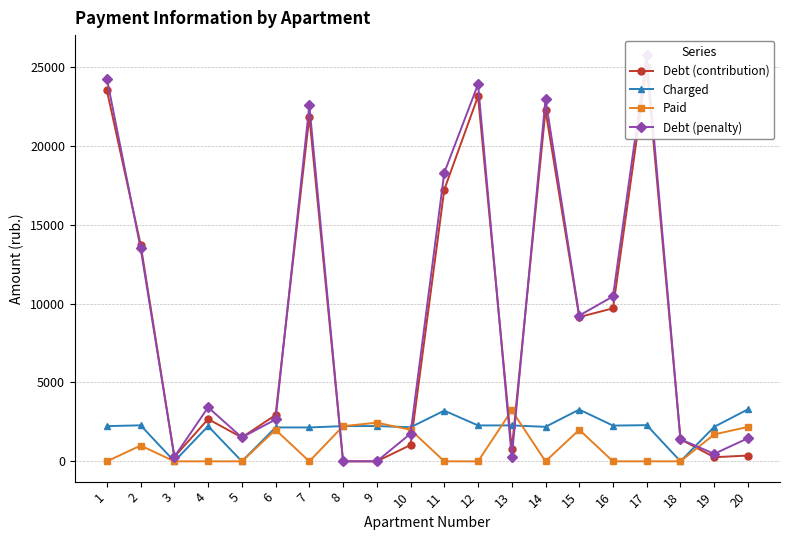

List the series in order of their peak value, highest first.

Debt (penalty), Debt (contribution), Charged, Paid